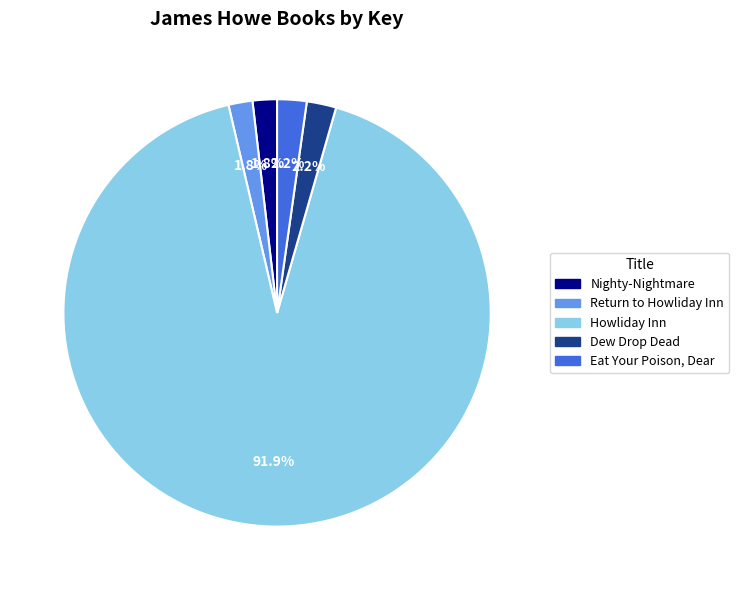

True or false: Dew Drop Dead accounts for 2% of the total.

True